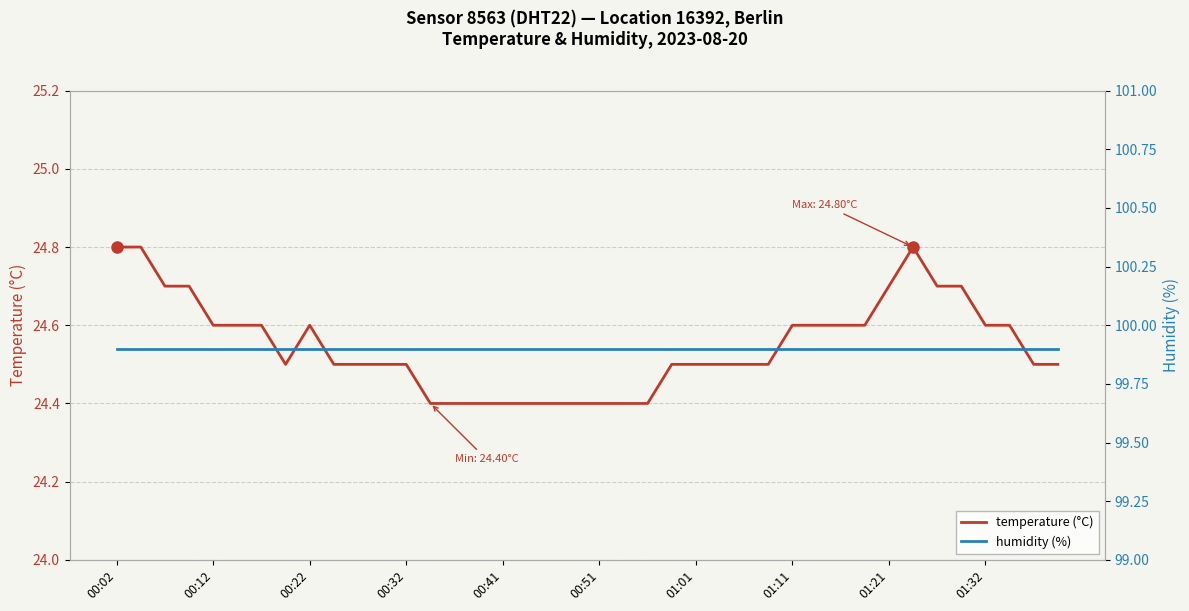

How many lines are shown in the chart?

2